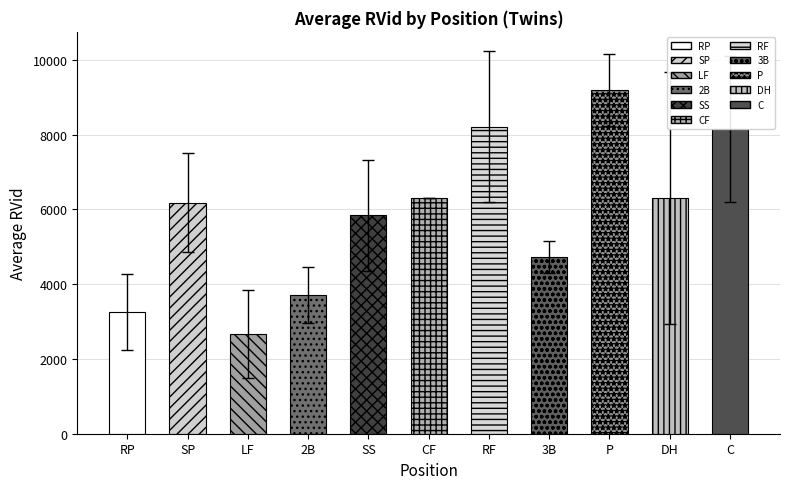

At which category does the chart reach its minimum across all series?

LF